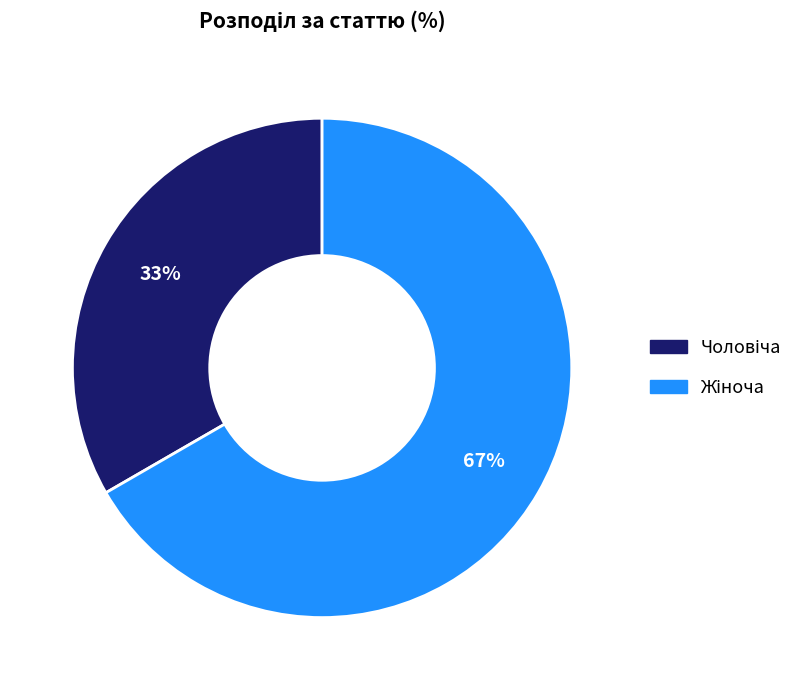

To the nearest percent, what is the average slice percentage?

50%